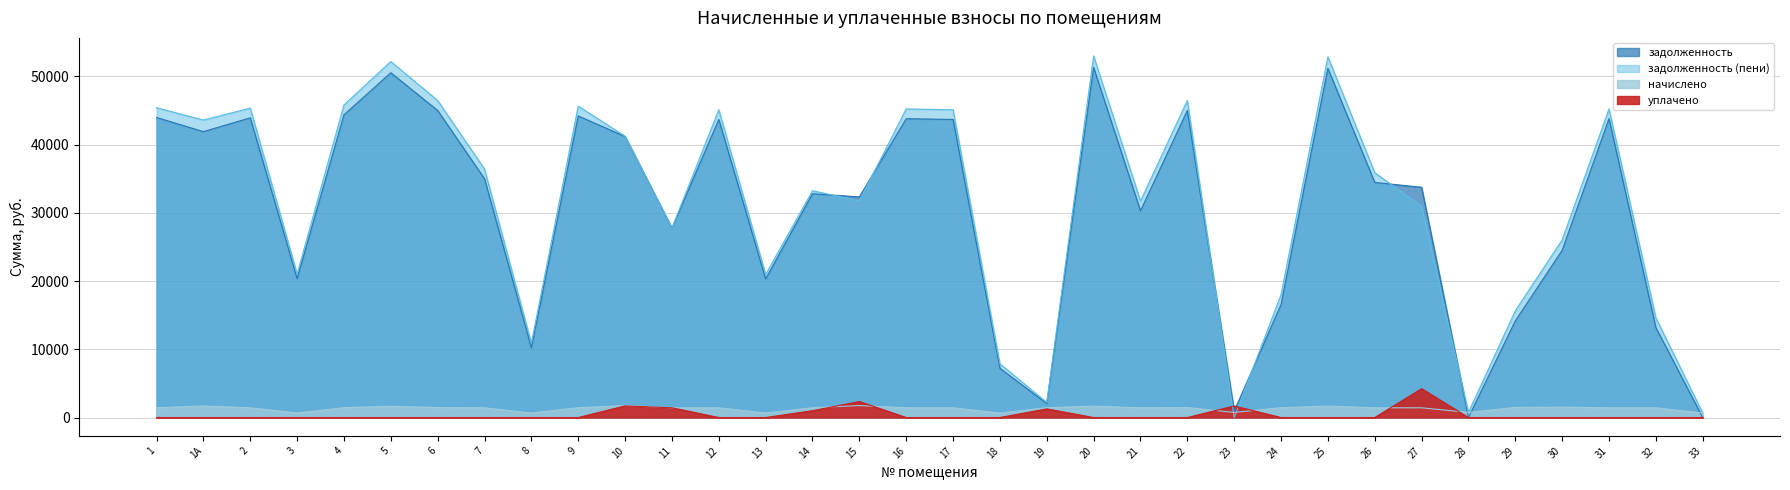

Between which two adjacent categories do задолженность (пени) and начислено first intersect?

22 and 23